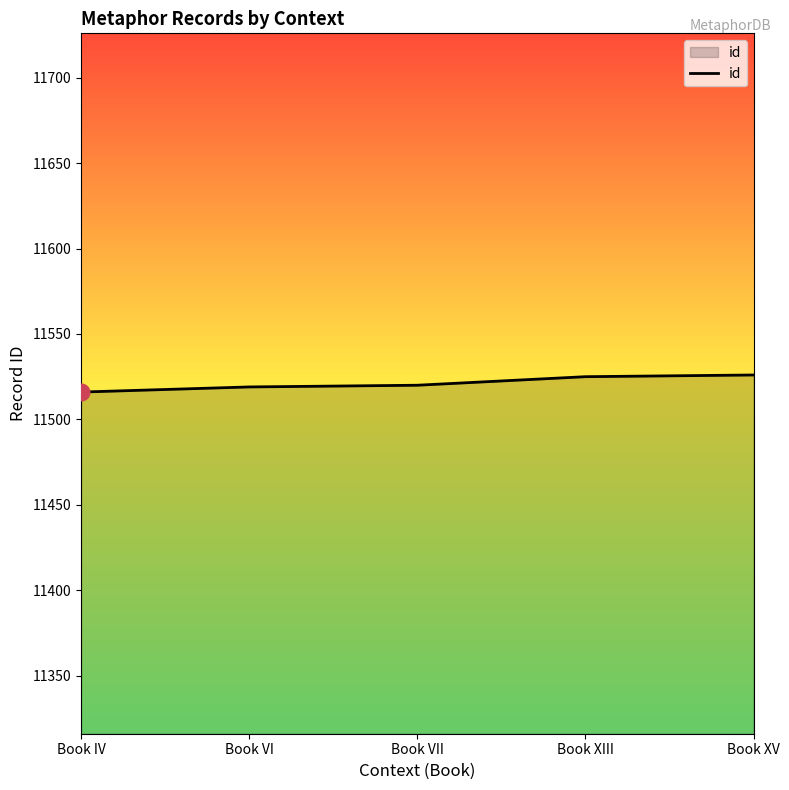

Between Book IV and Book XIII, which is larger?

Book XIII